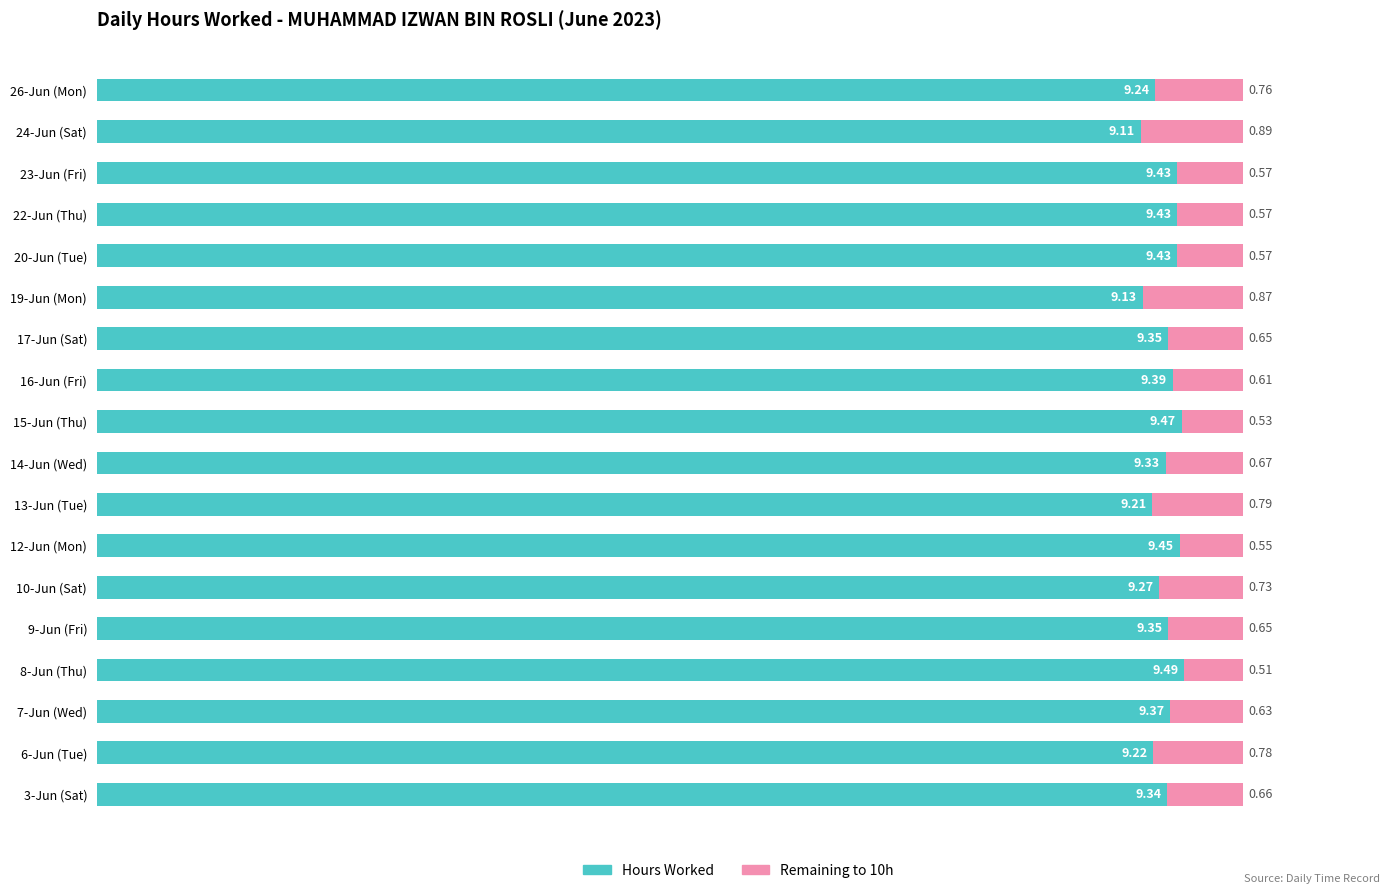

What is the difference between the maximum and minimum values in the Hours Worked series?

0.4